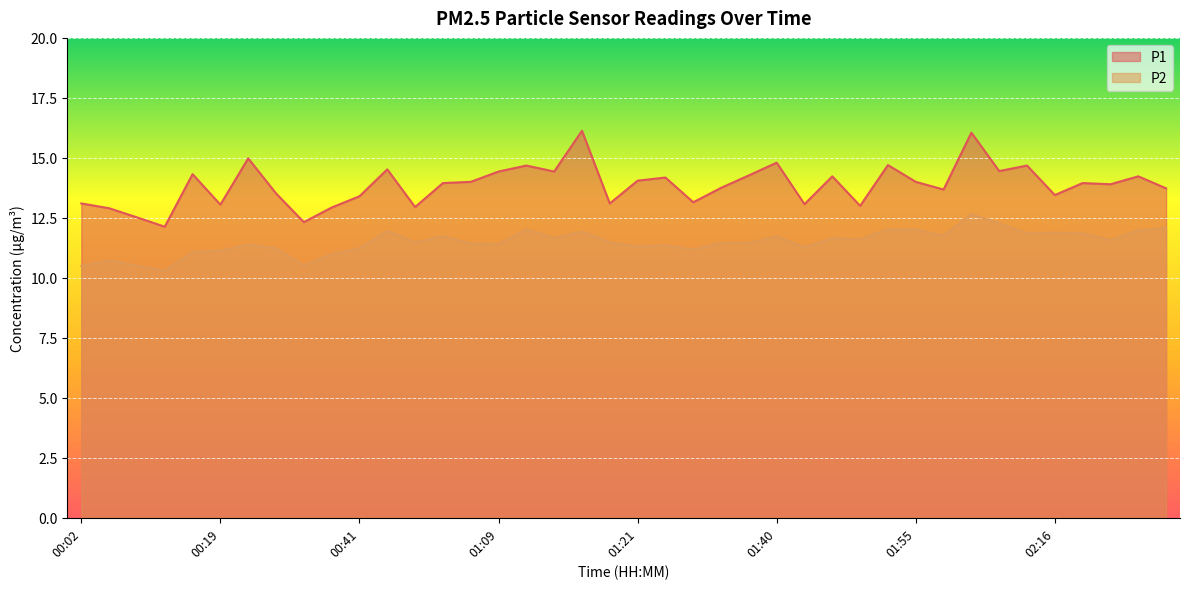

What is the sum of all P1 values?

554.7